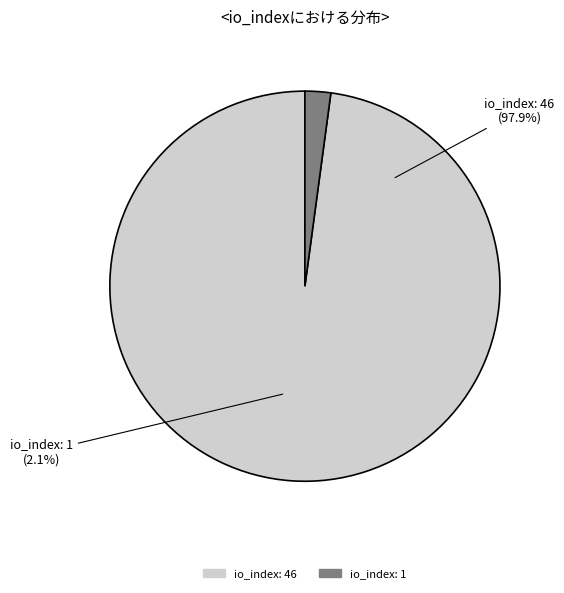

To the nearest percent, what portion does io_index: 1 represent?

2%